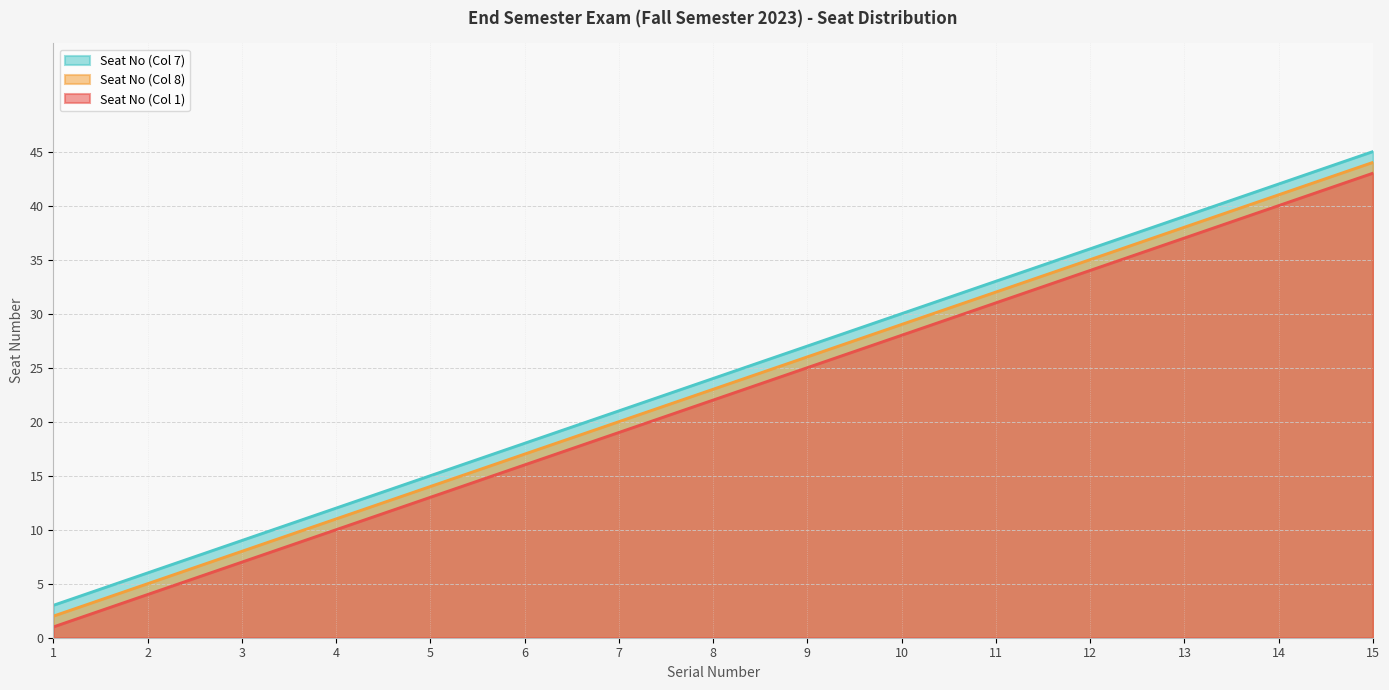

Reading right to left, extract all data points from this chart.

Seat No (Col 1): 43	40	37	34	31	28	25	22	19	16	13	10	7	4	1
Seat No (Col 8): 44	41	38	35	32	29	26	23	20	17	14	11	8	5	2
Seat No (Col 7): 45	42	39	36	33	30	27	24	21	18	15	12	9	6	3